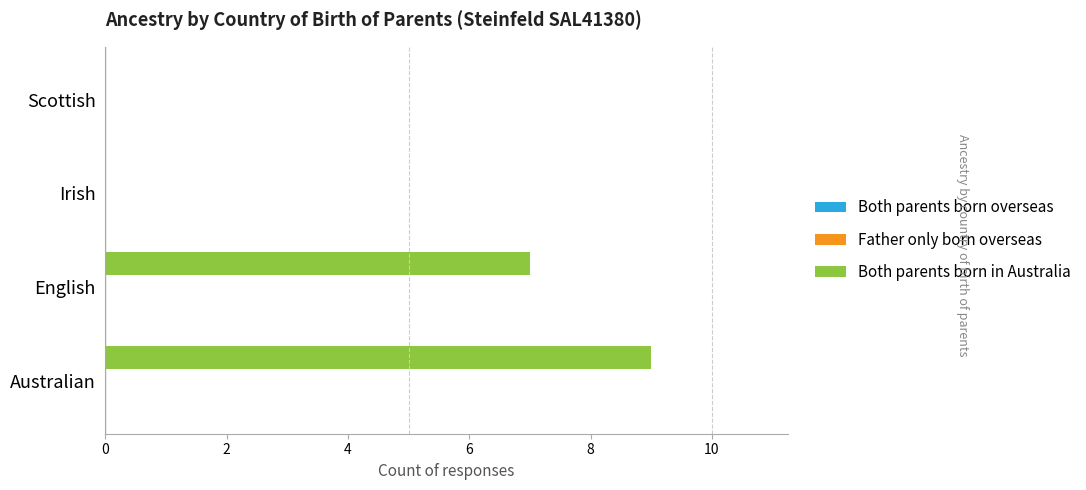

What is the sum of the values at English and Australian?

16